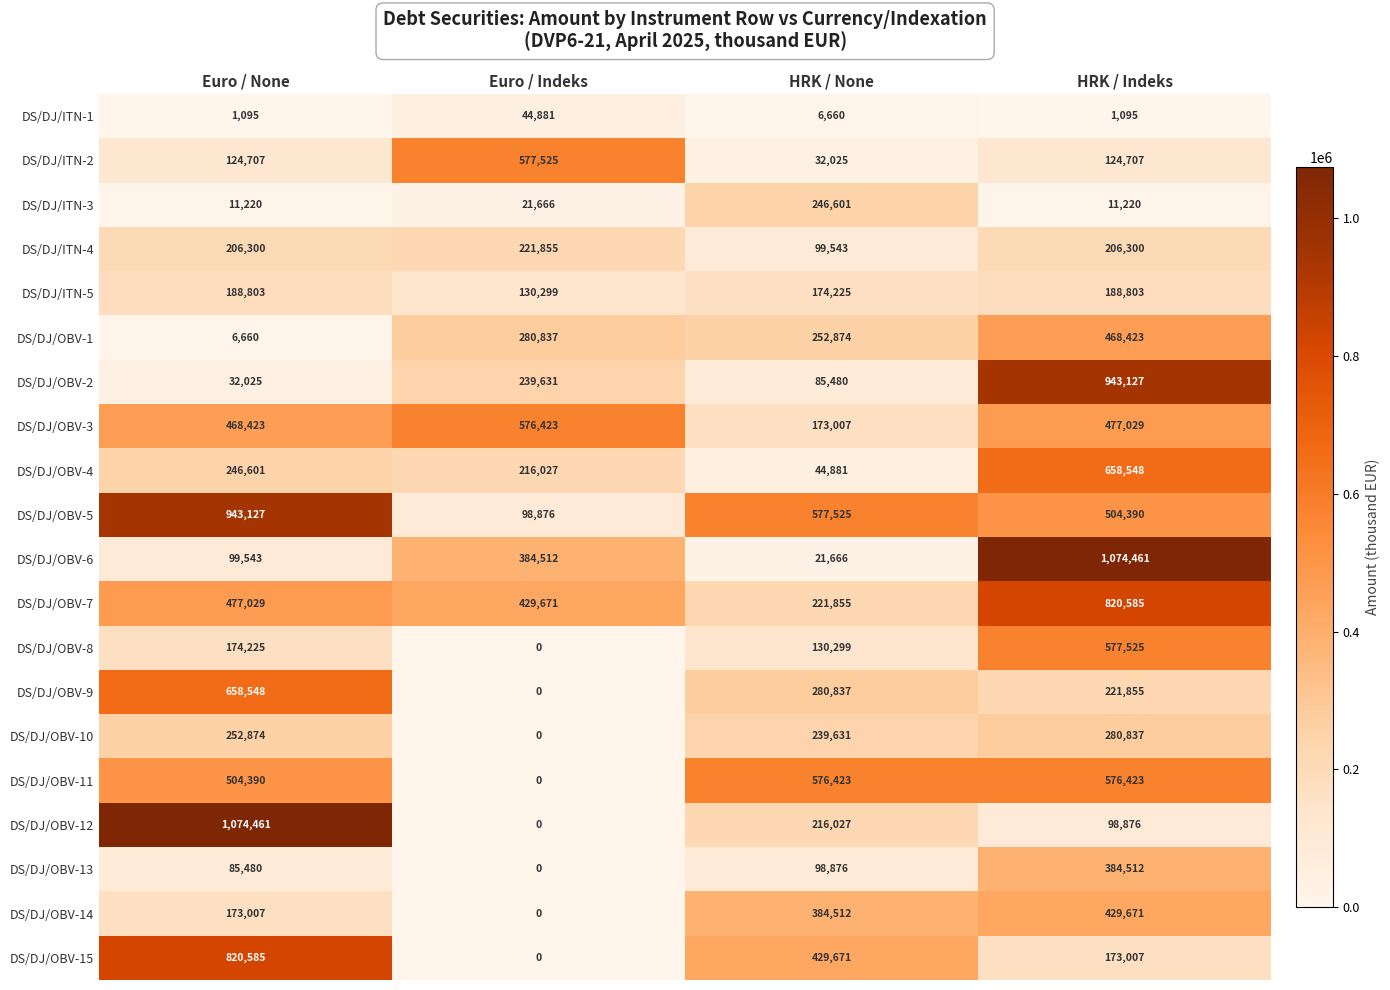

Which series has the largest total across all categories?

DS/DJ/OBV-5